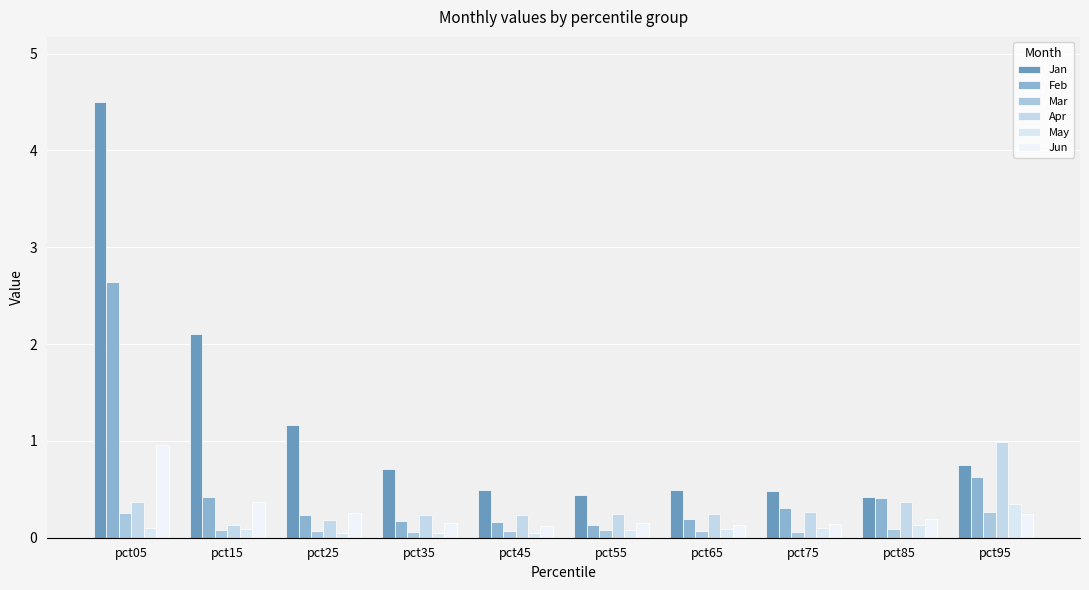

What value does the Feb series have at pct55?

0.1